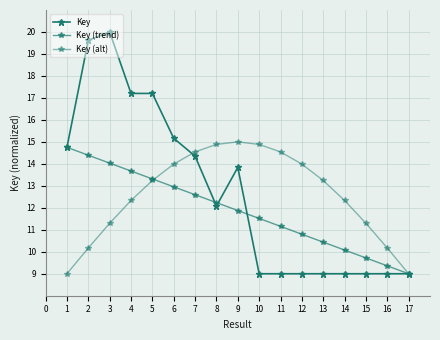

How many lines are shown in the chart?

3